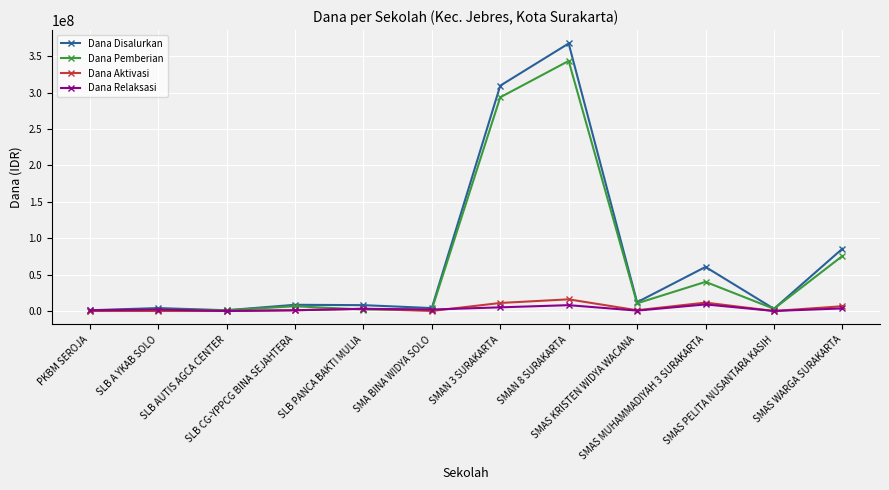

Which series has the widest spread of values?

Dana Disalurkan